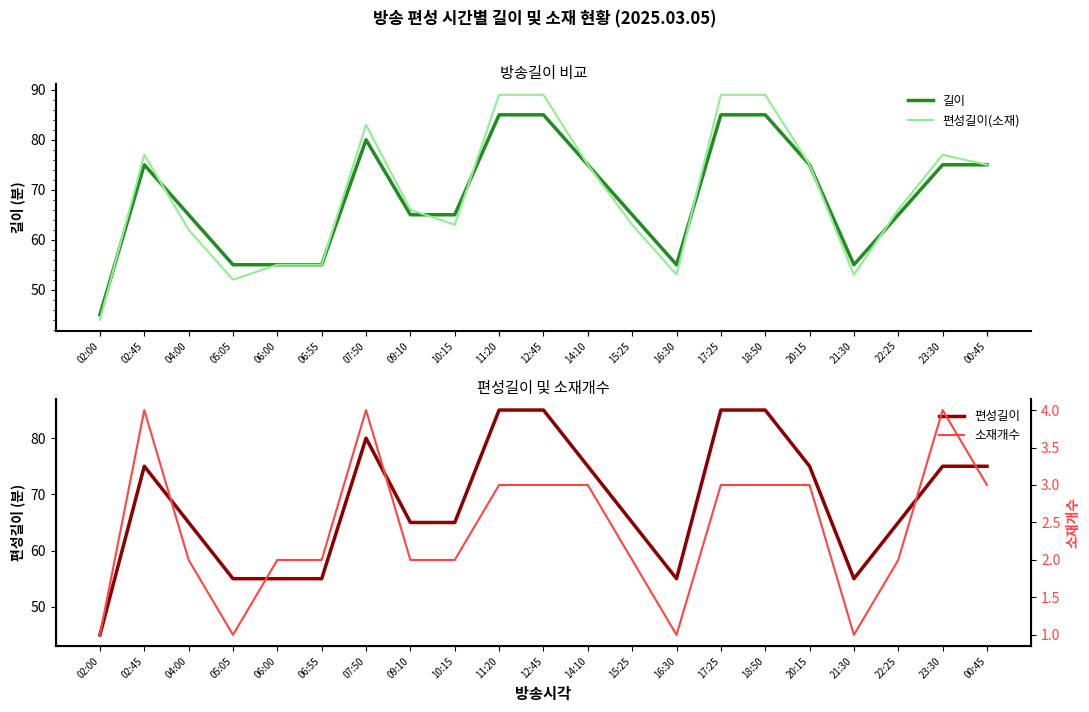

What is the total value across all series at 06:00?

167